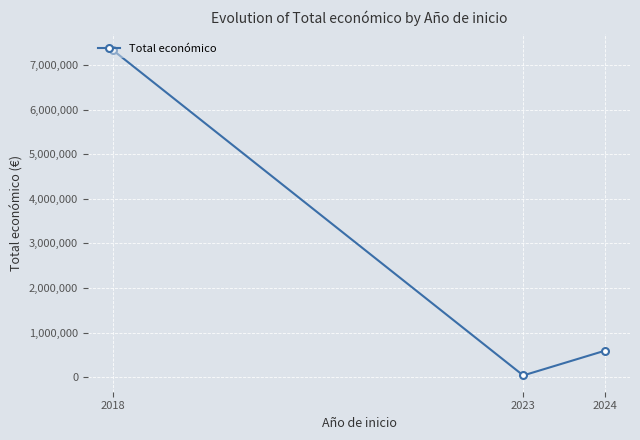

Where does the data first go above 598597?

2018